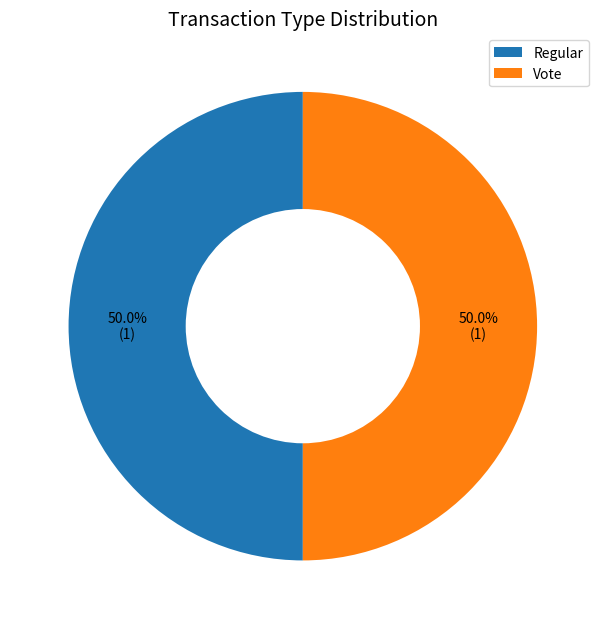

Combined, what portion of the pie is Regular and Vote?

100.0%